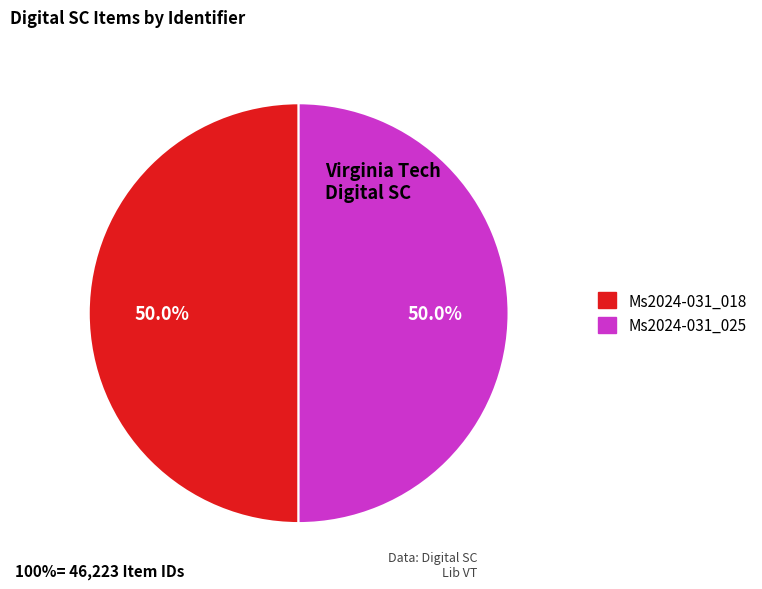

Approximately how many times larger is the value at Ms2024-031_025 compared to Ms2024-031_018?

1.0